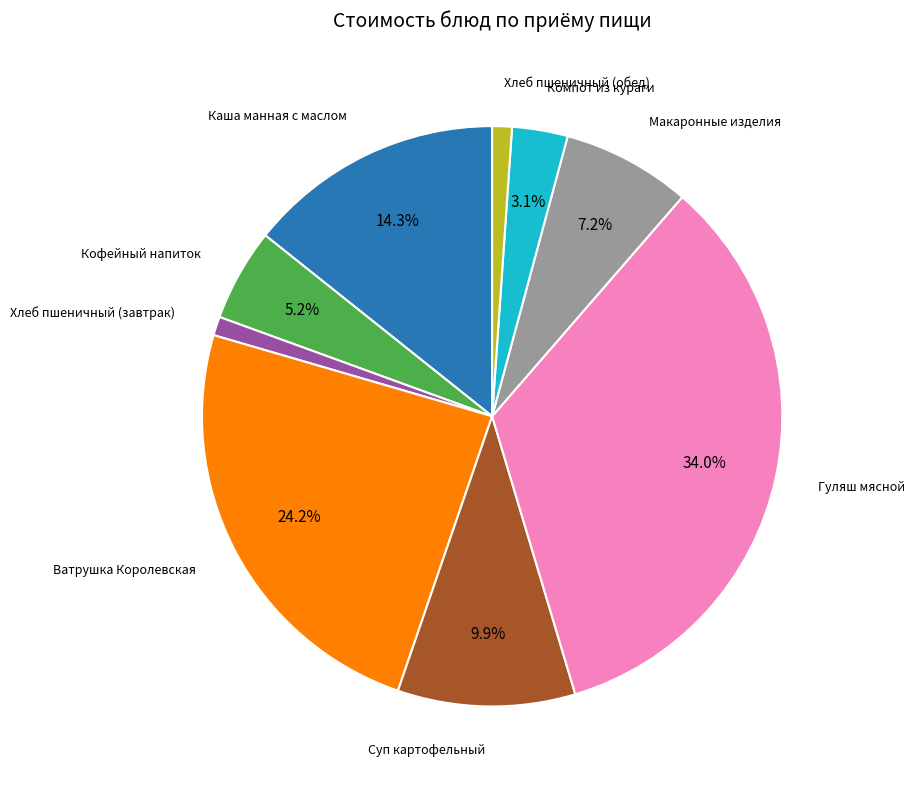

Does any single category account for the majority?

No